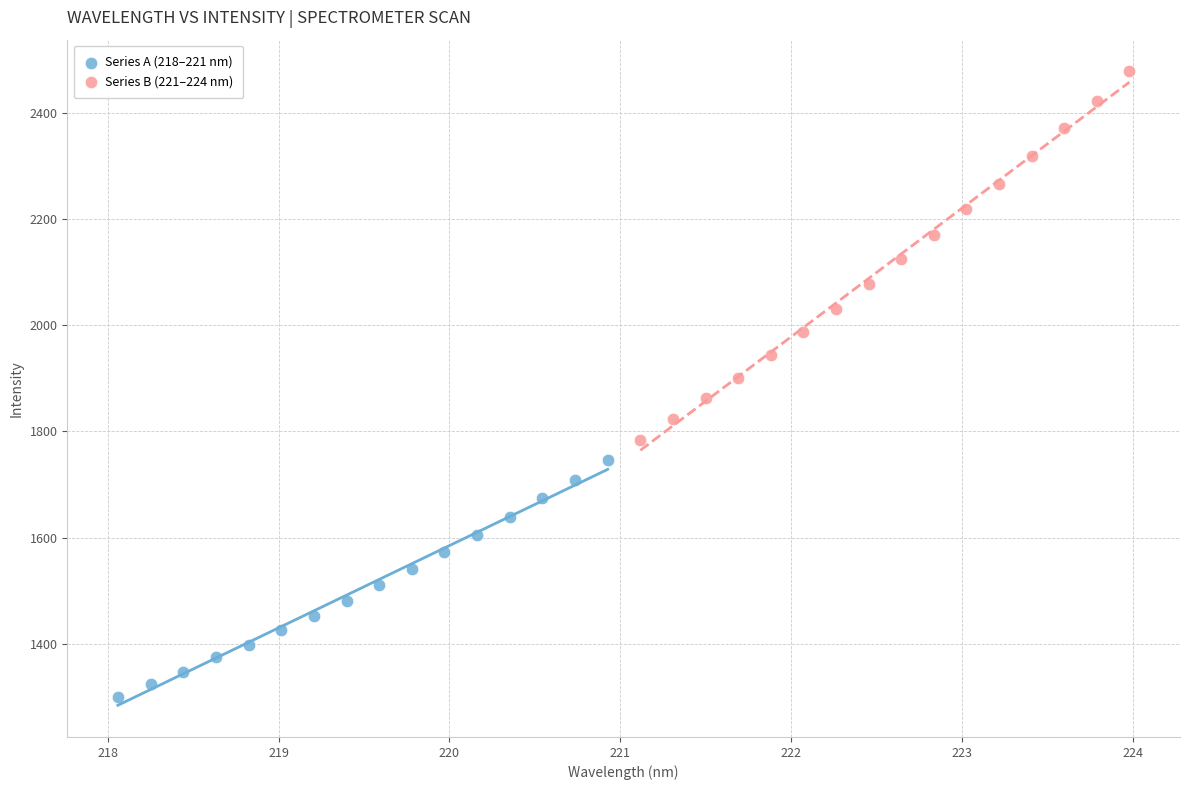

Which series has the largest Y range (max minus min)?

Series B (221–224 nm)